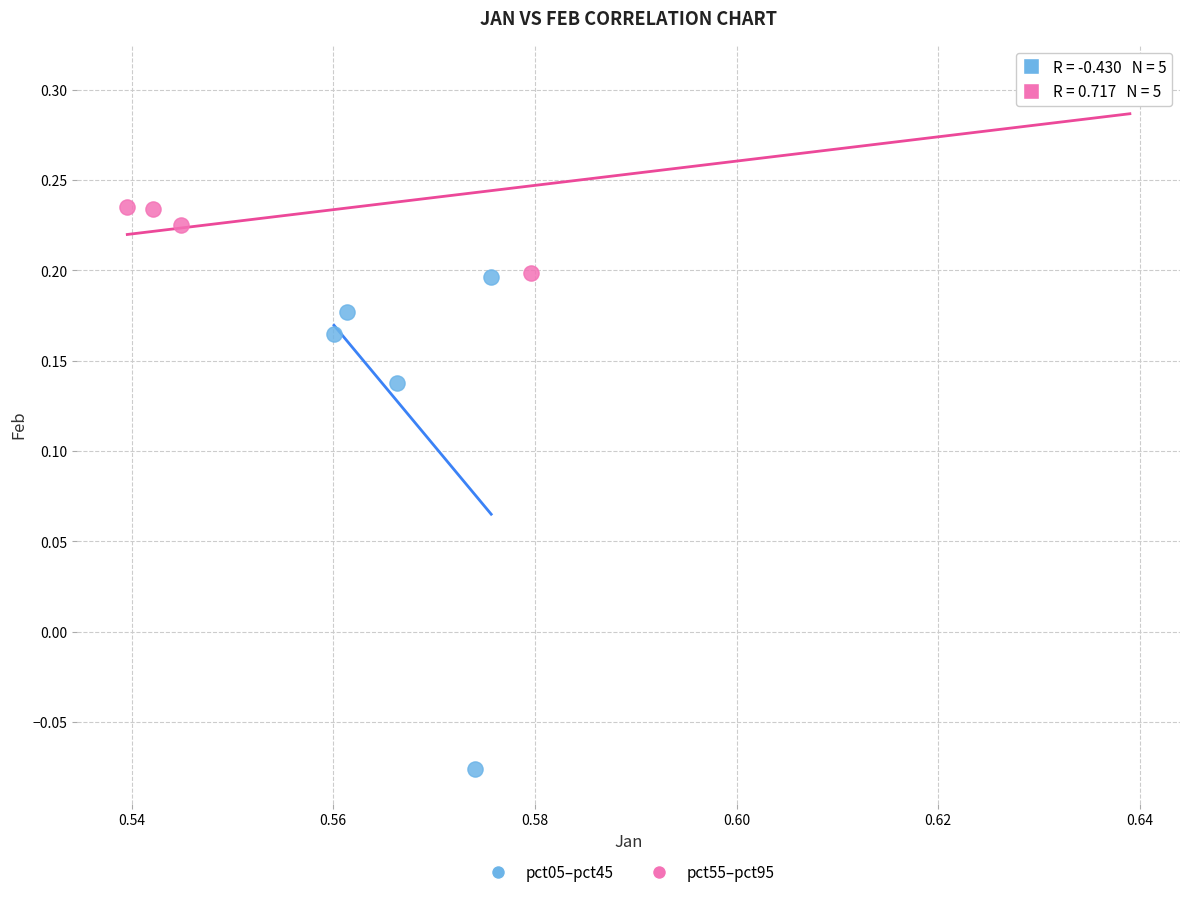

Which series has the widest spread of Y values?

pct05–pct45